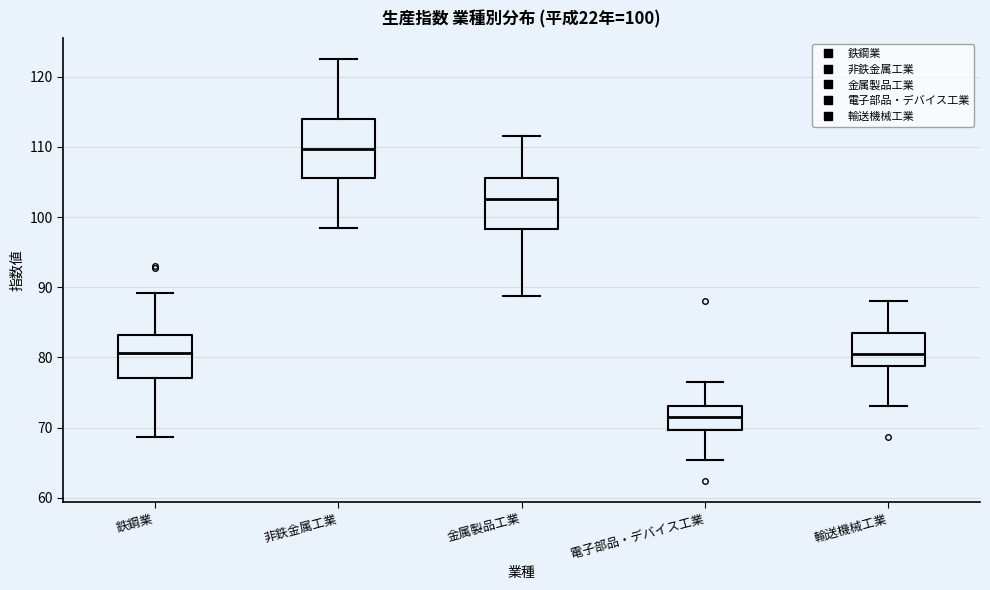

Which box's median line is the highest?

非鉄金属工業